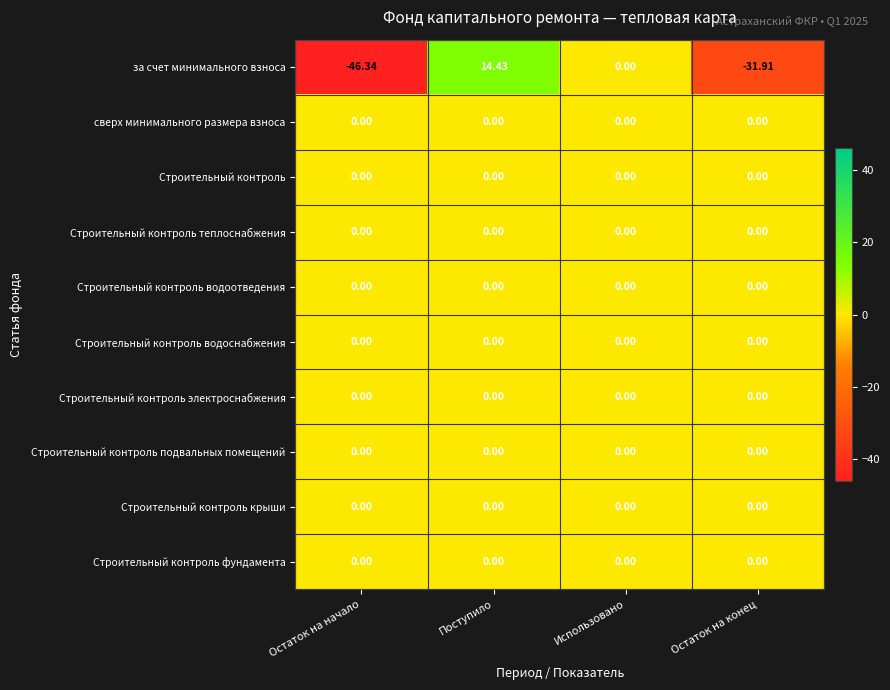

Between Поступило and Использовано, which series saw the biggest shift?

за счет минимального взноса